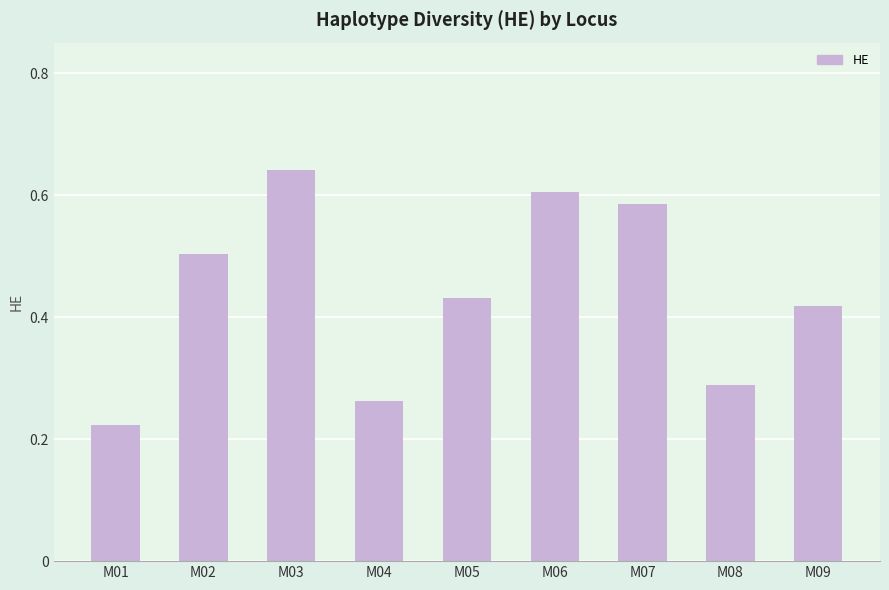

Count the number of categories in the chart.

9